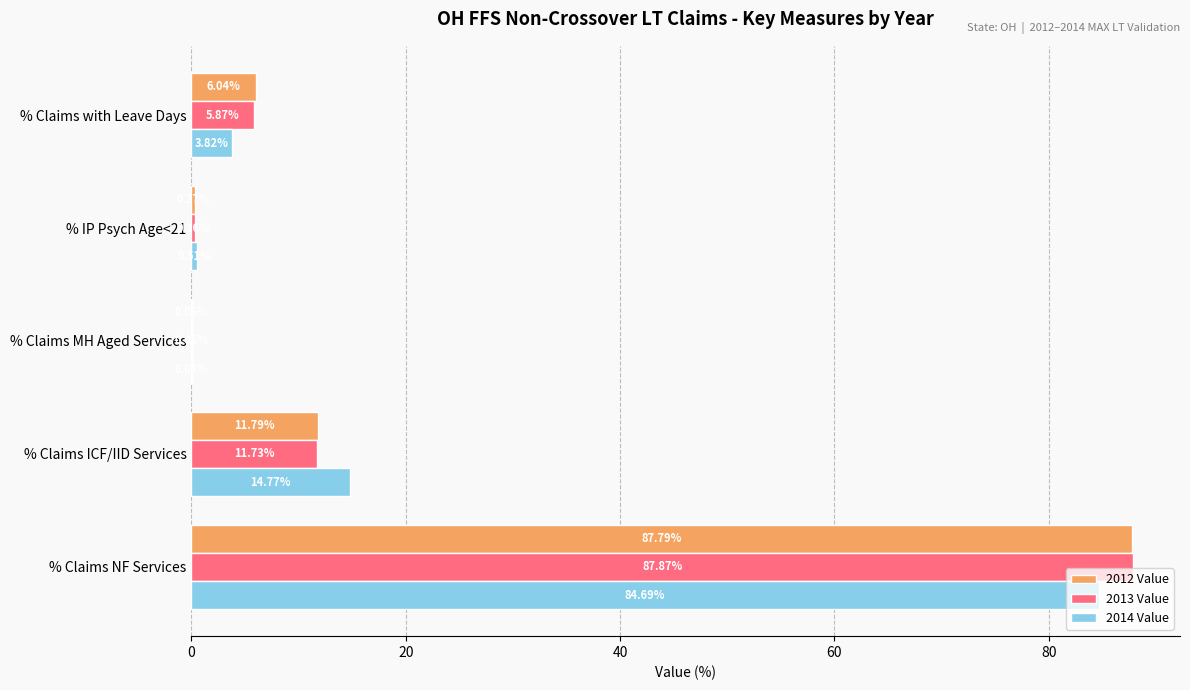

Which series has the widest spread of values?

2013 Value